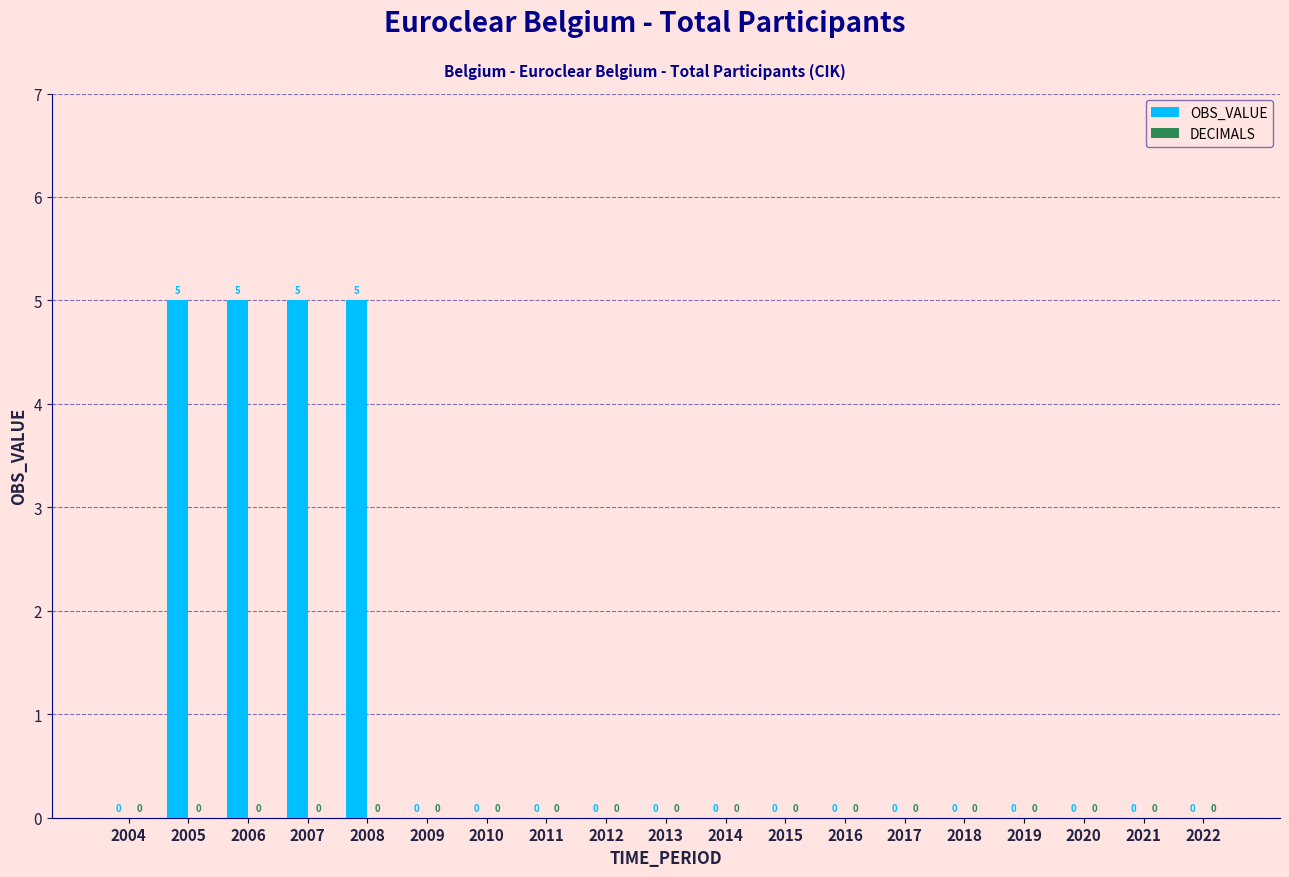

The value at 2016 is 0. True or false?

True